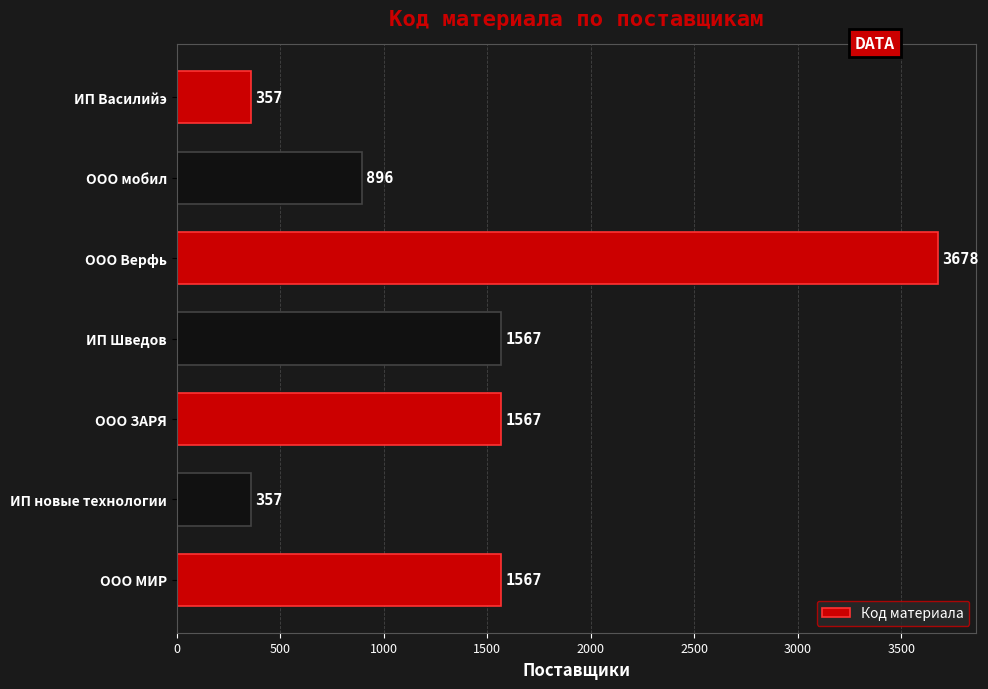

How many values are below 1567?

3